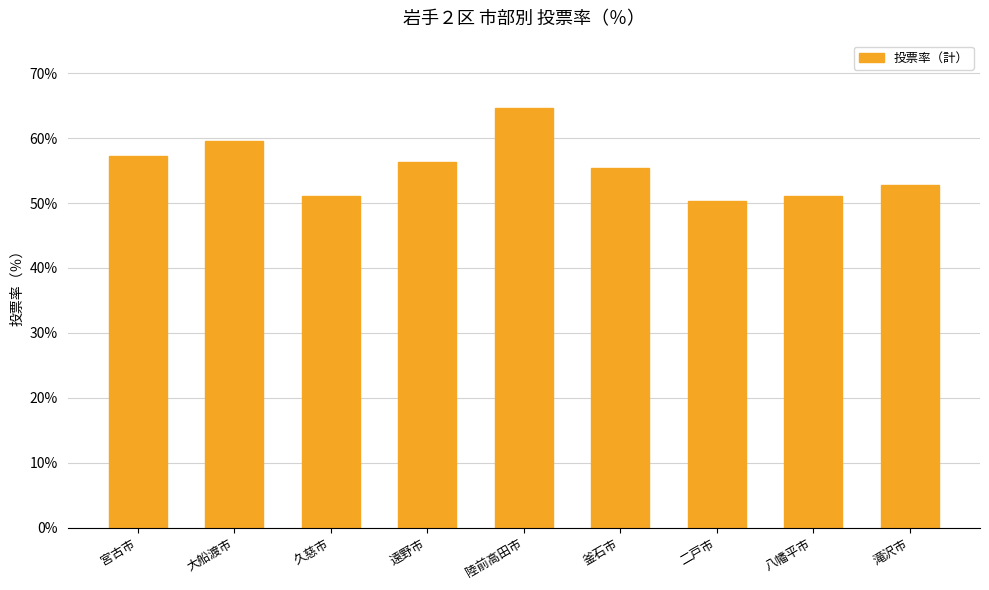

The chart shows a value of 56.3 at 遠野市. True or false?

True